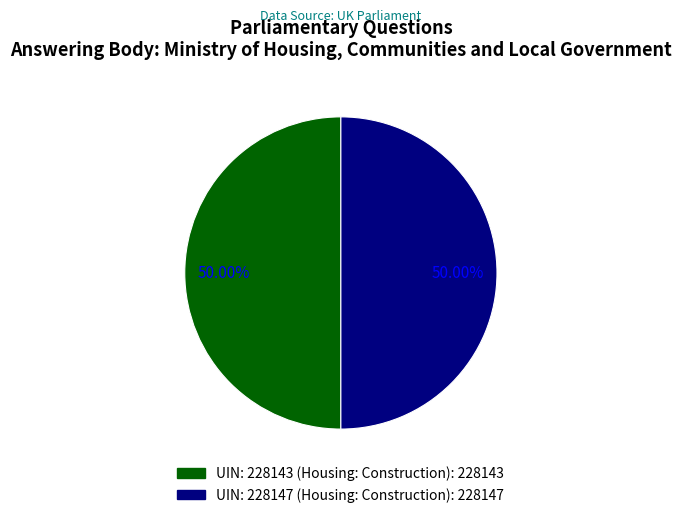

How many segments does this pie chart have?

2